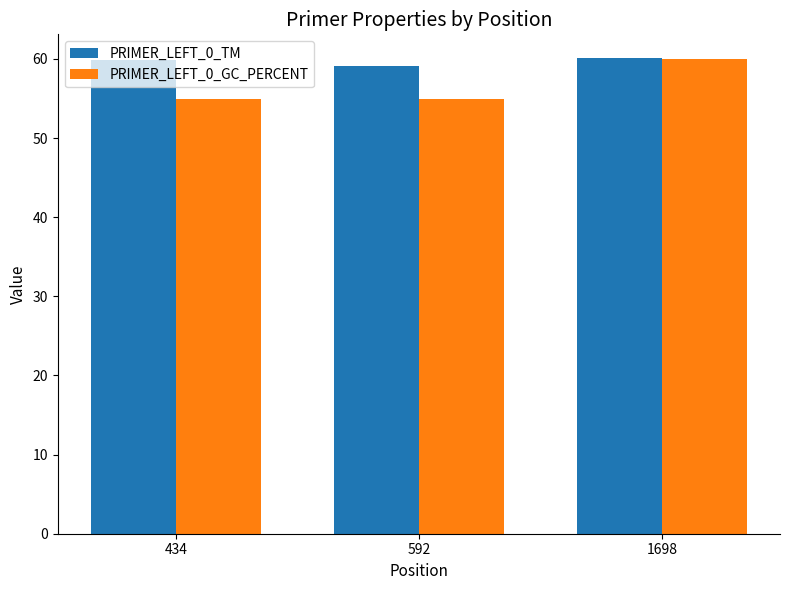

What is the average value of the PRIMER_LEFT_0_GC_PERCENT series?

56.7